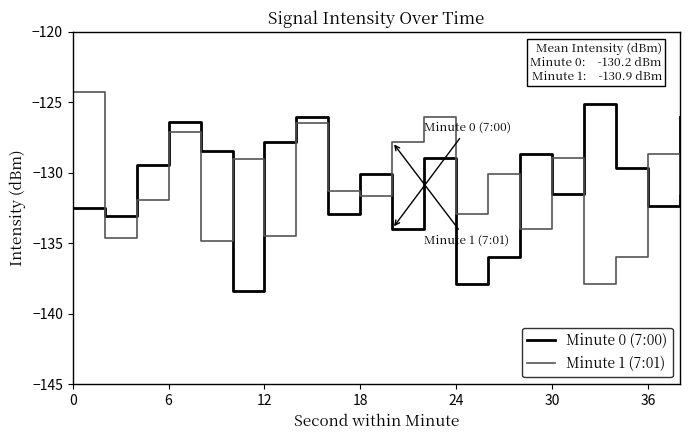

What is the difference between the maximum and minimum values in the Minute 0 (7:00) series?

13.3